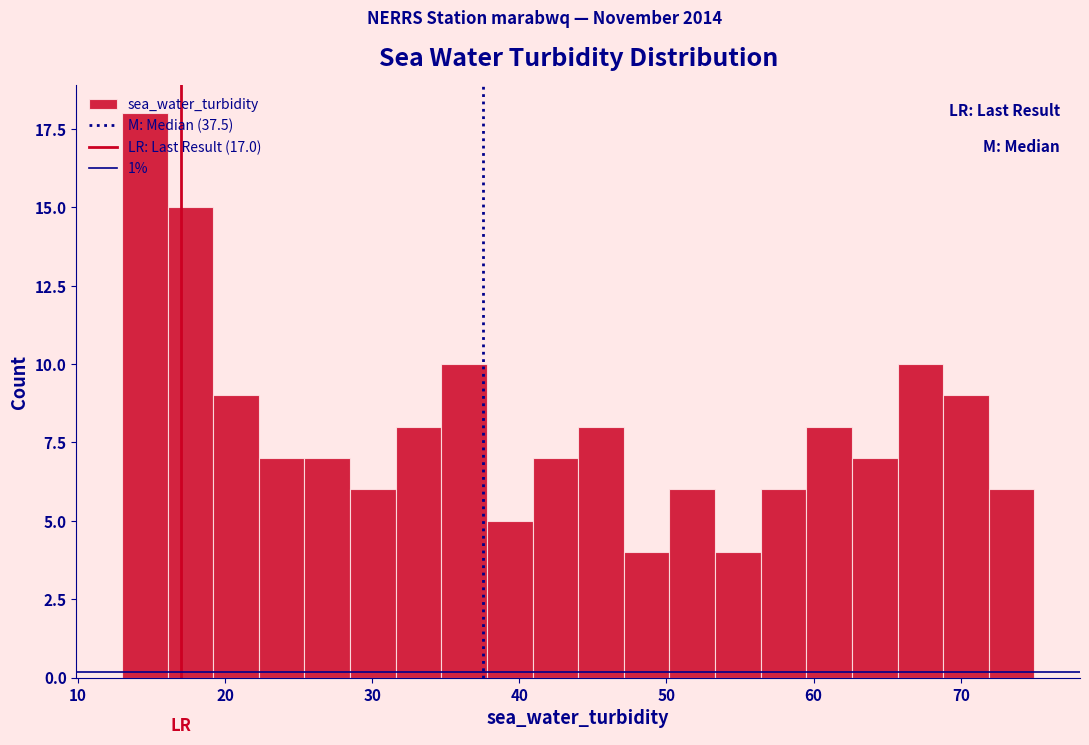

Read against the x-axis, roughly where is the centre of the tallest bar?

15